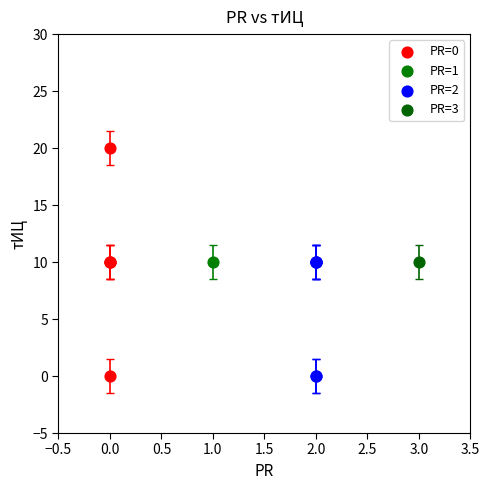

What are all the series names shown in the legend?

PR=0, PR=1, PR=2, PR=3